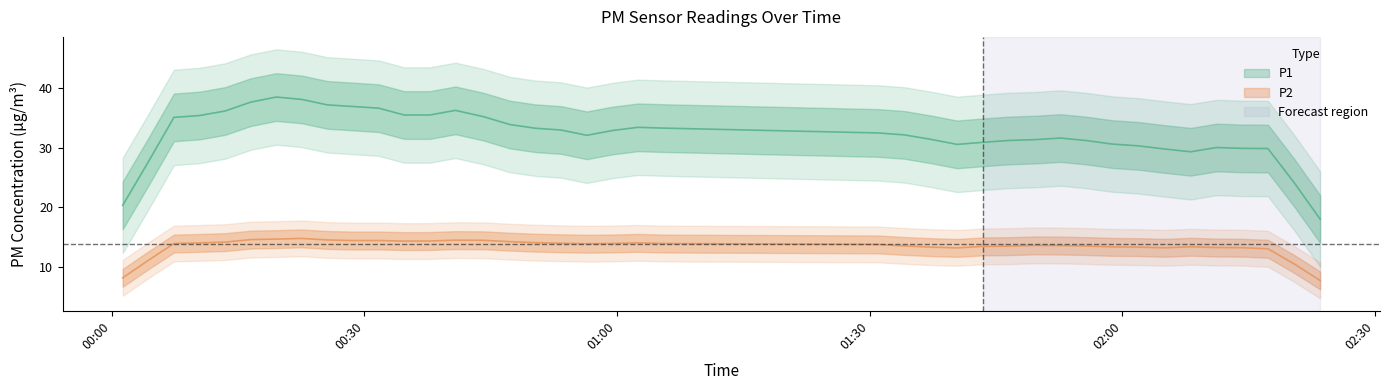

What is the approximate value of P2 at 2022-10-24T01:34:09?

13.2